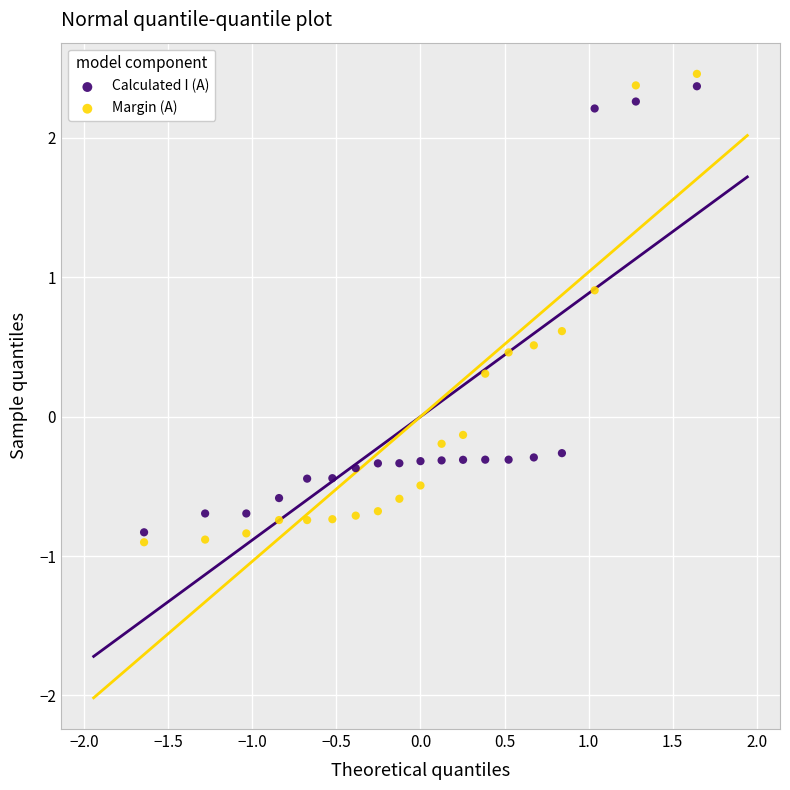

What is the X range (max minus min) for the scatter plot?

3.3